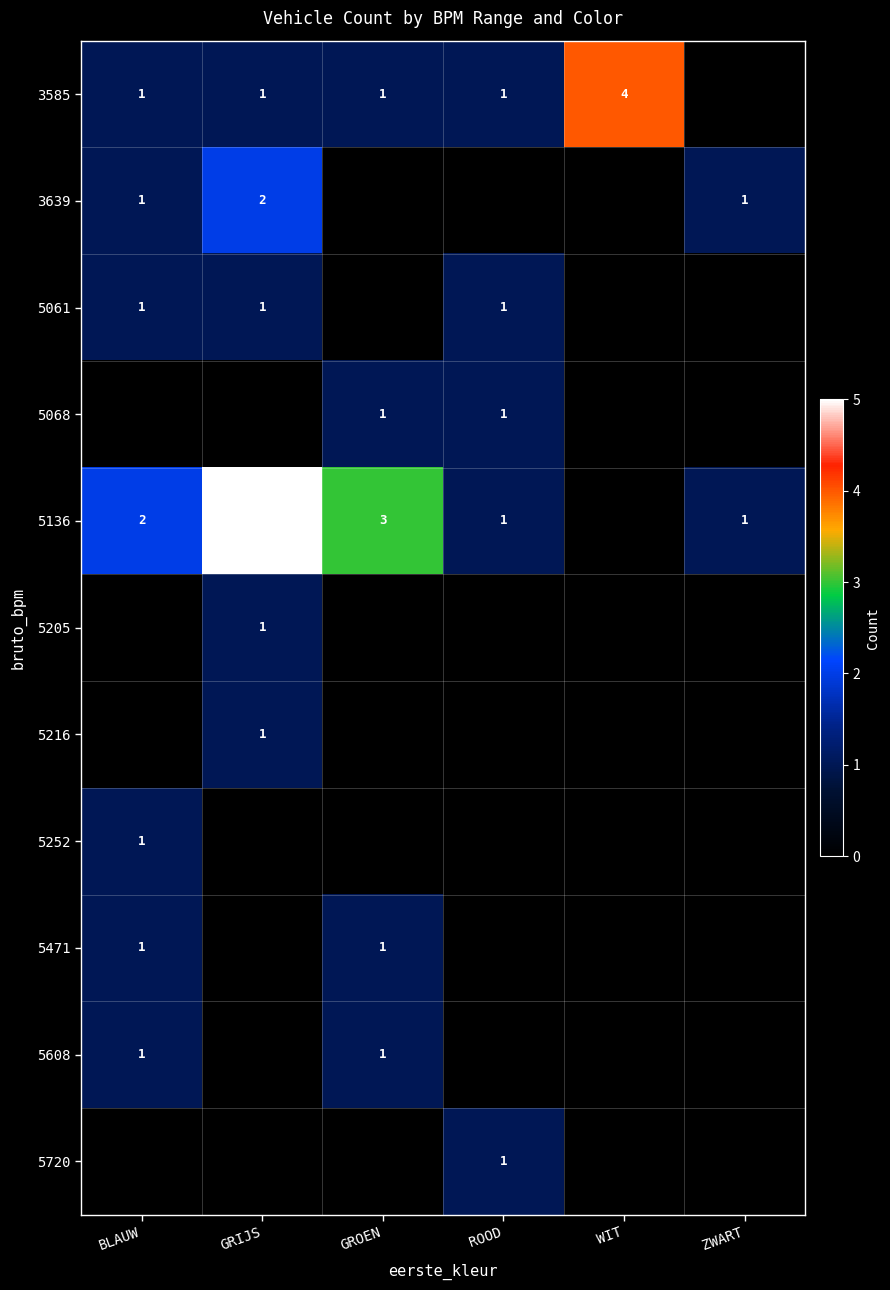

What is the sum of the 5136 values at ZWART and GRIJS?

6